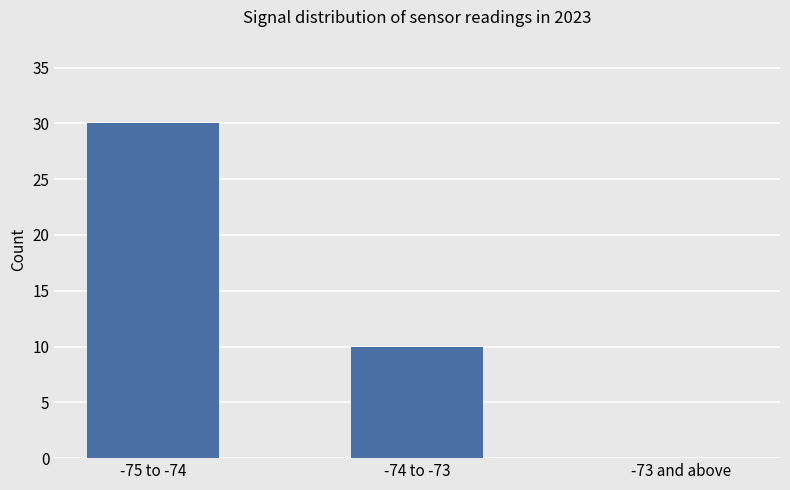

Count the values in the range 0 to 30.

3